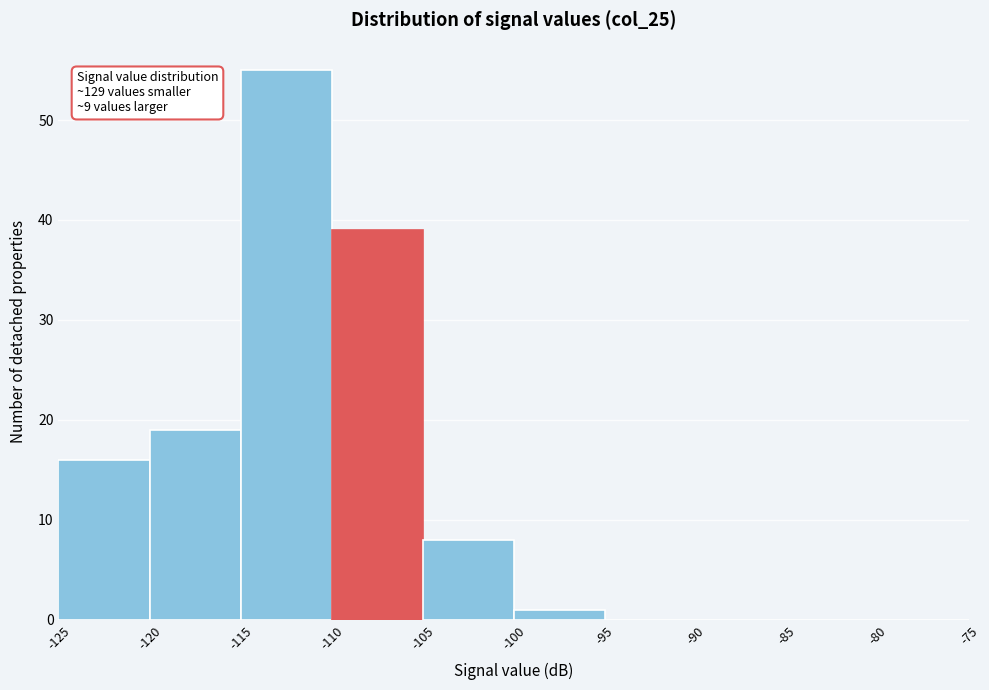

Which range on the x-axis has the tallest bar?

-115 to -110